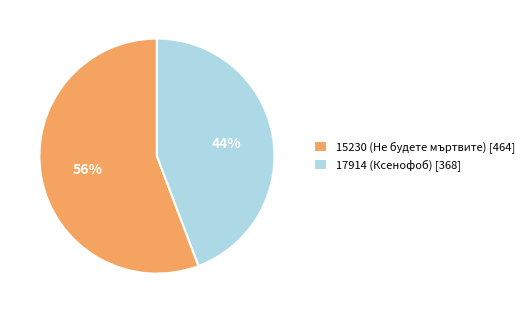

Rank the categories by value from highest to lowest.

15230 (Не будете мъртвите), 17914 (Ксенофоб)